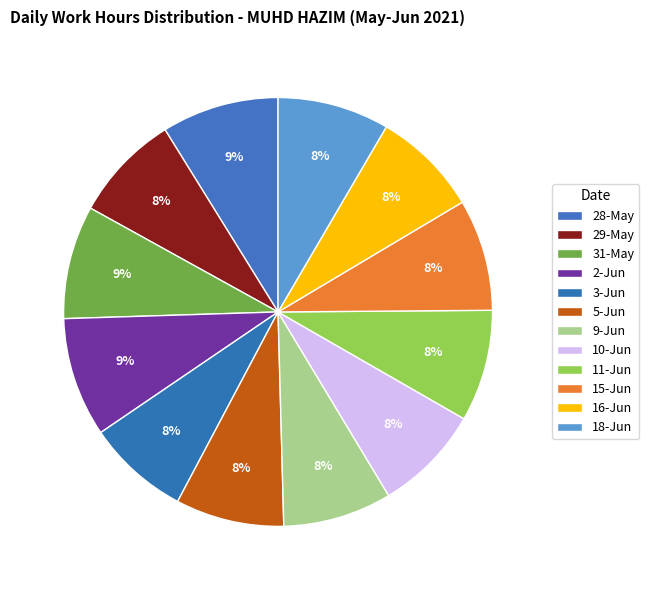

How many slices are in this pie chart?

12